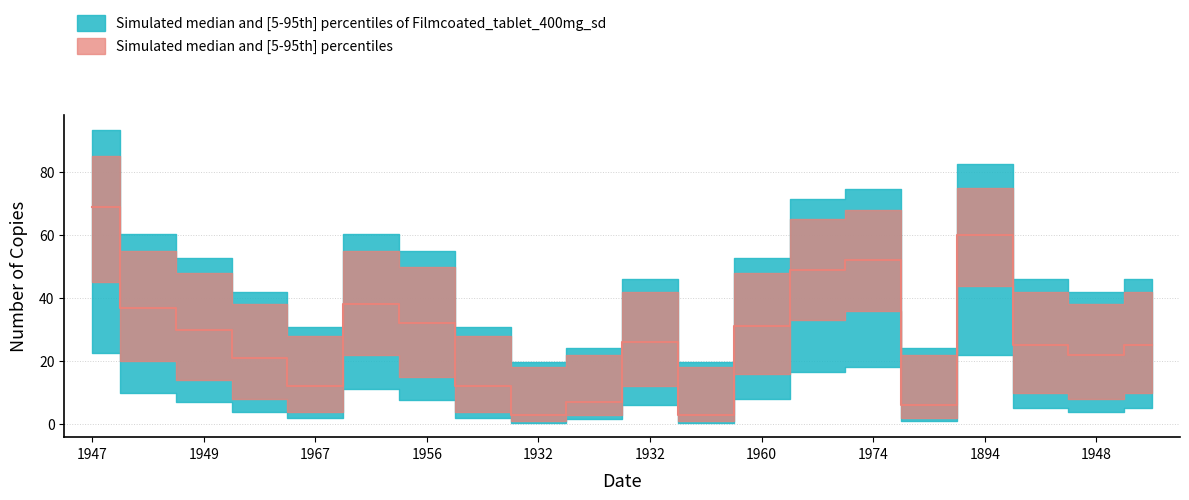

How many data points in Upper Band are less than 42?

8